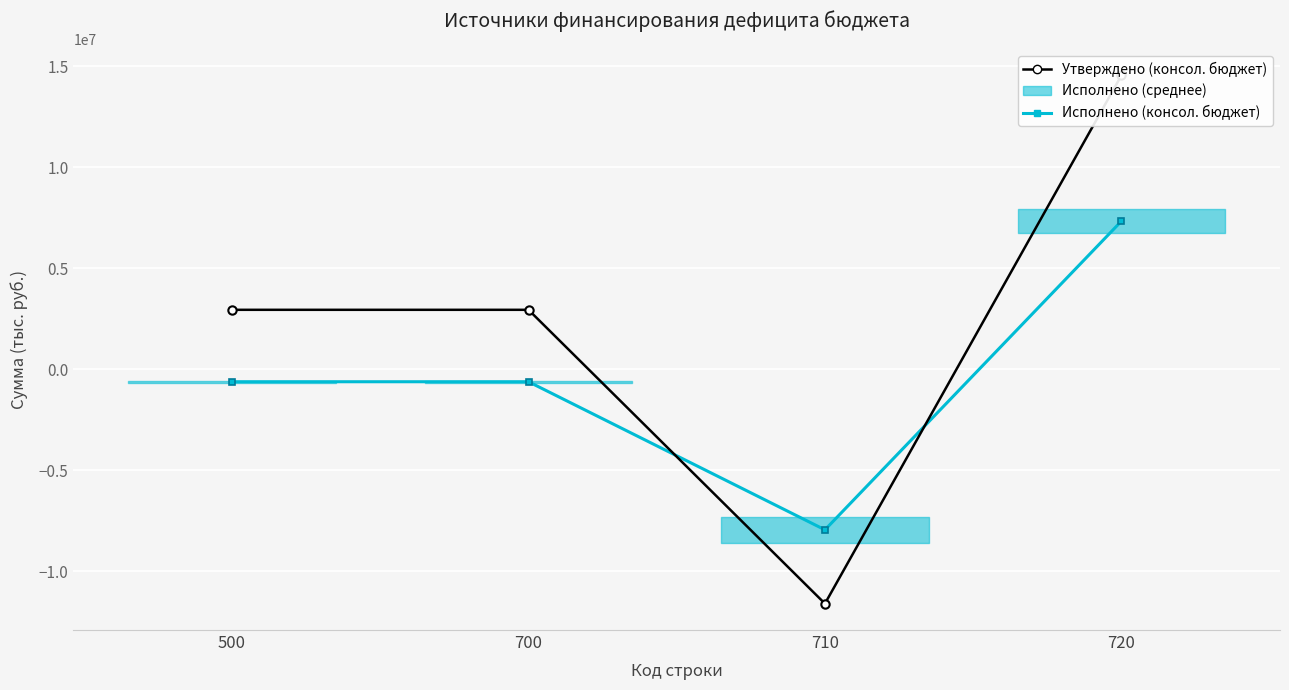

What is the difference between the Исполнено (консол. бюджет) values at 500 and 720?

7951740.1